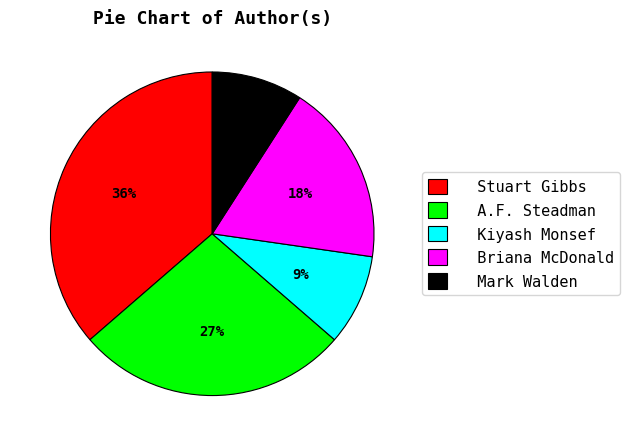

Do Briana McDonald and Kiyash Monsef together represent more than half of the pie?

No